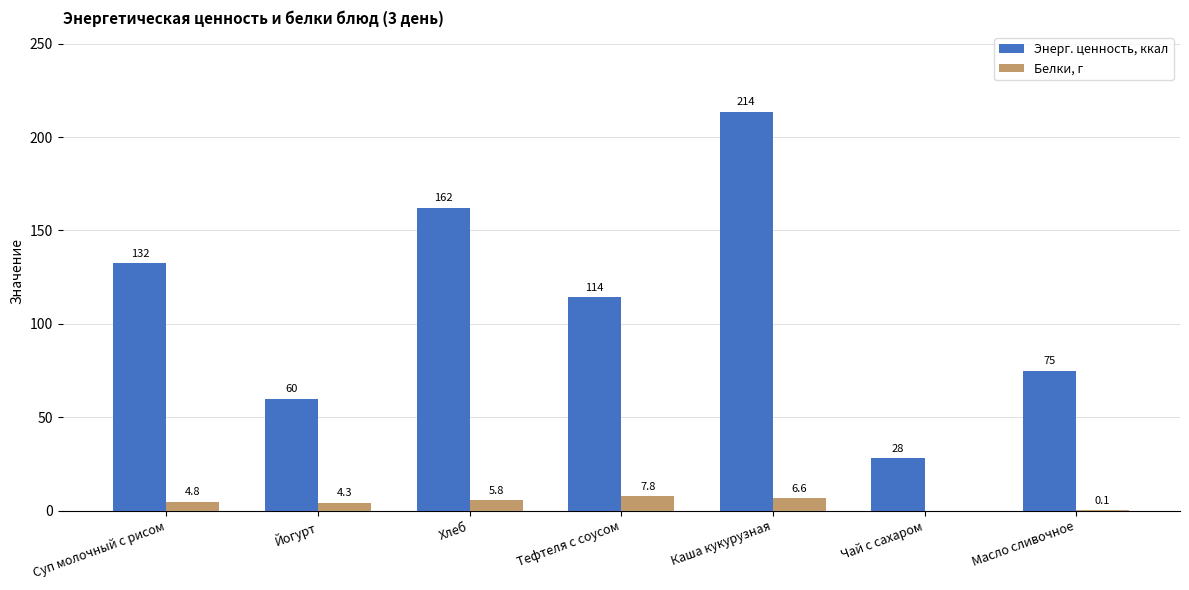

What is the sum of the Энерг. ценность, ккал values at Суп молочный с рисом and Масло сливочное?

207.4